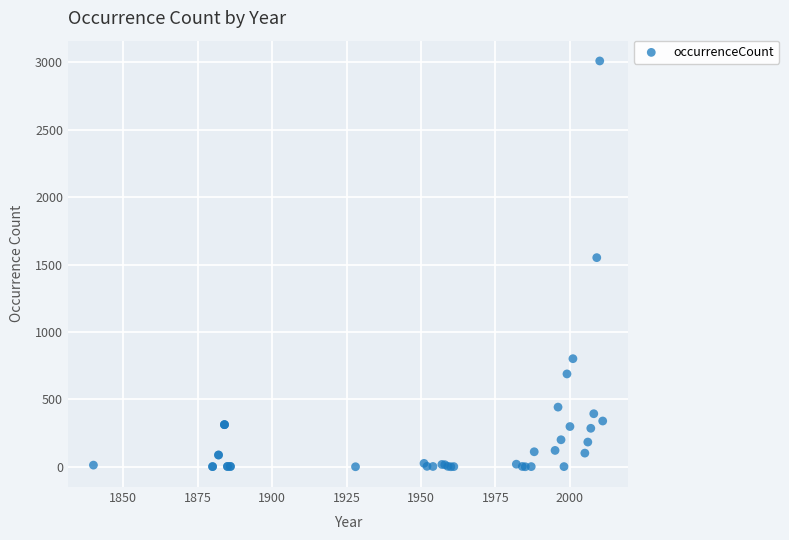

What Y value in the scatter plot is closest to 1505?

1551